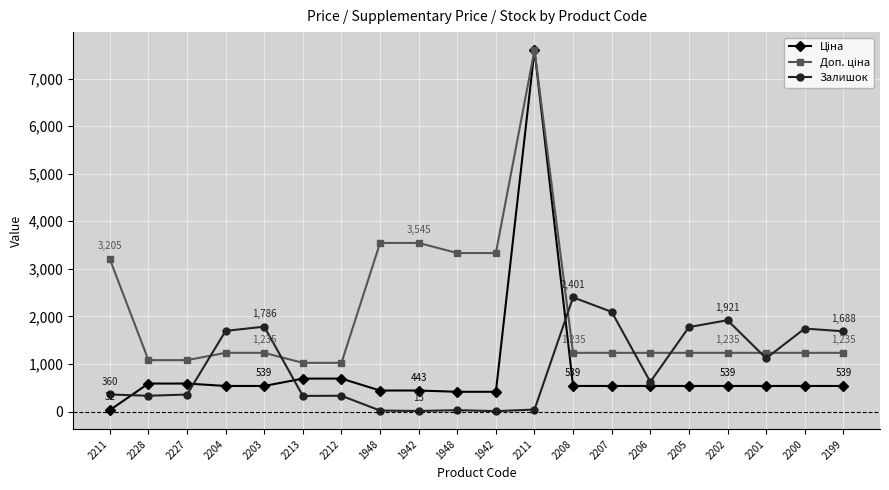

Does the chart have visible grid lines?

Yes